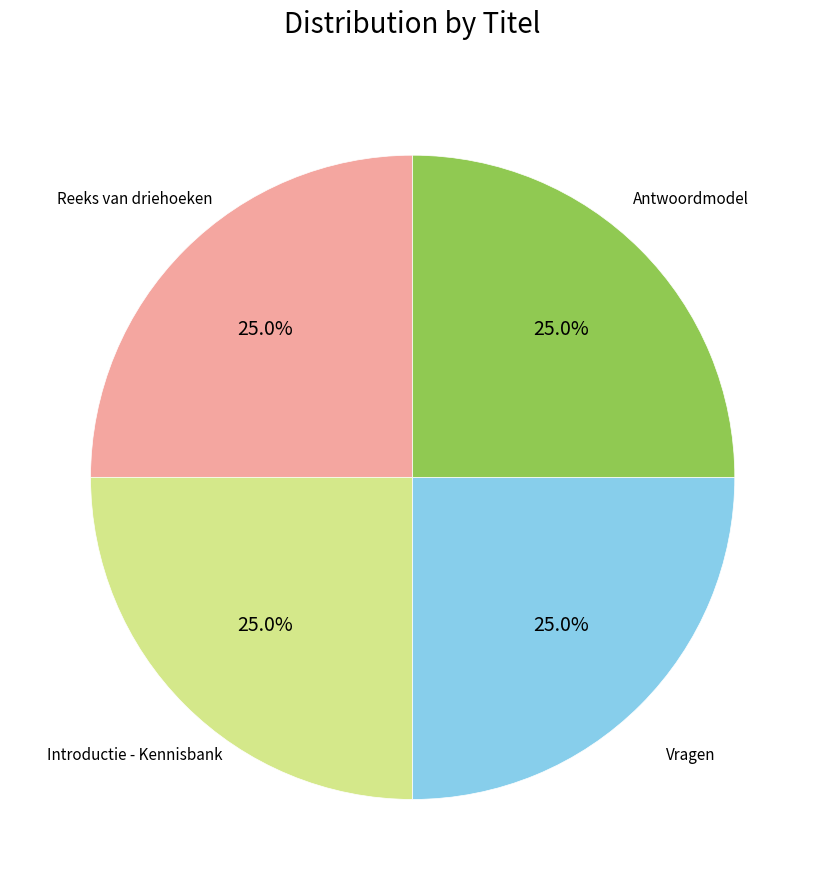

Does any single category account for the majority?

No